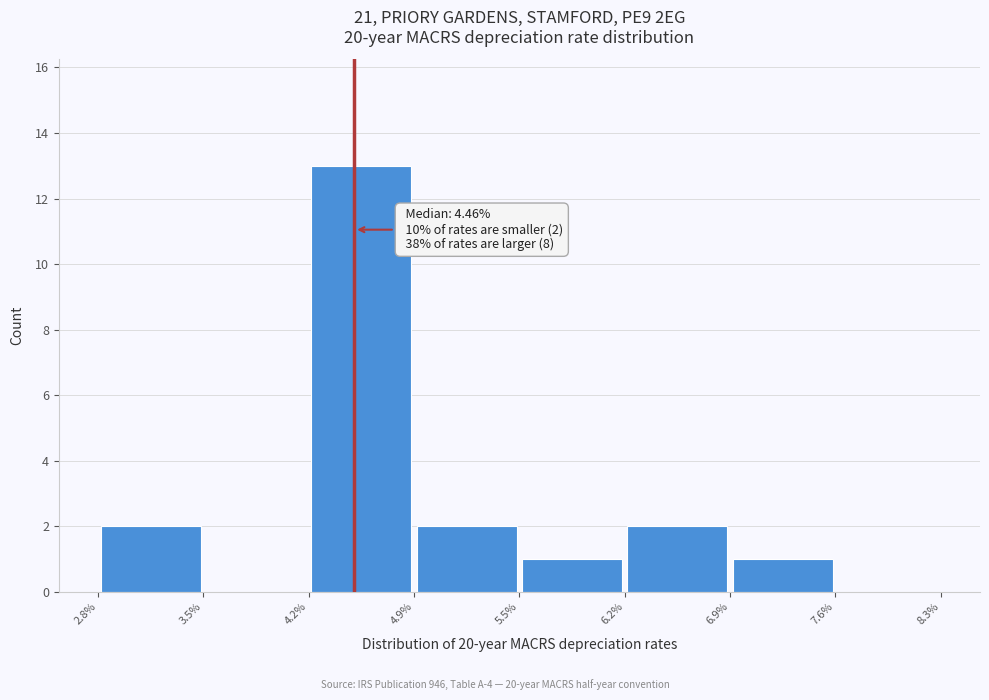

Over which range of the x-axis is the bar tallest?

4.2% to 4.9%